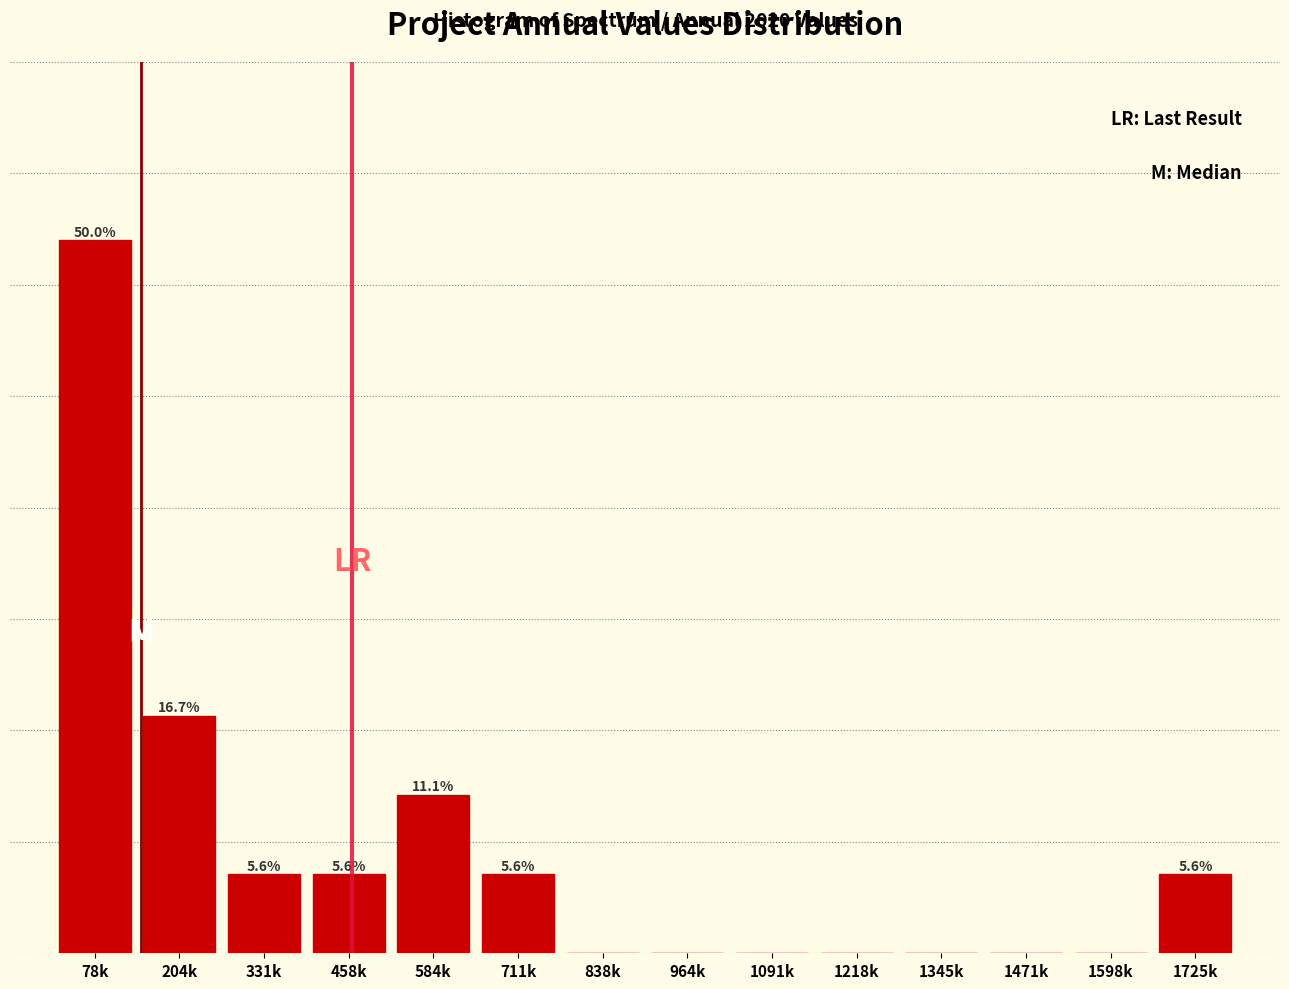

At which category does the chart reach its peak across all series?

78k